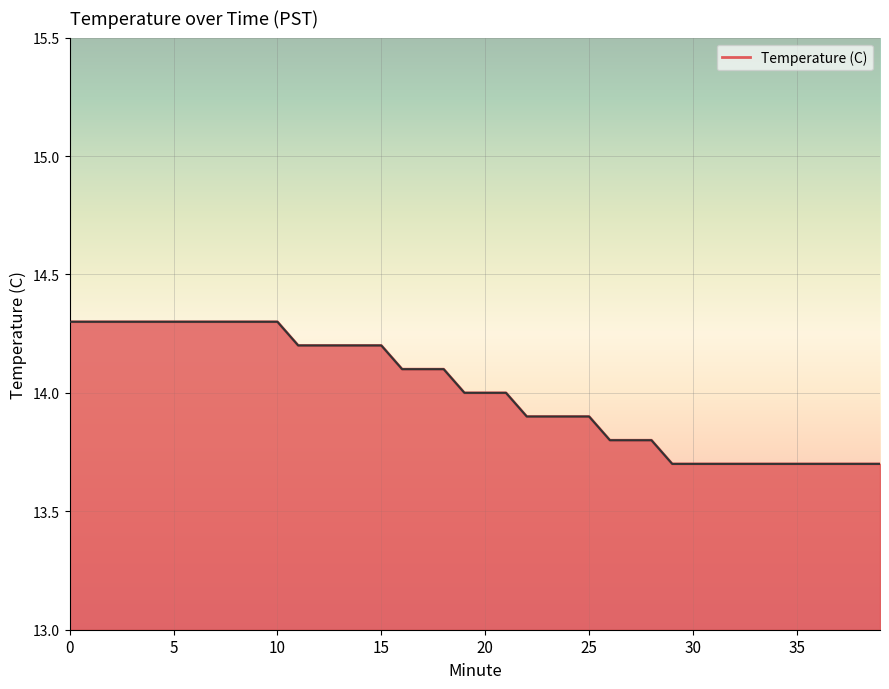

Reading left to right, transcribe all the data shown in this chart.

0=14.3	1=14.3	2=14.3	3=14.3	4=14.3	5=14.3	6=14.3	7=14.3	8=14.3	9=14.3	10=14.3	11=14.2	12=14.2	13=14.2	14=14.2	15=14.2	16=14.1	17=14.1	18=14.1	19=14.0	20=14.0	21=14.0	22=13.9	23=13.9	24=13.9	25=13.9	26=13.8	27=13.8	28=13.8	29=13.7	30=13.7	31=13.7	32=13.7	33=13.7	34=13.7	35=13.7	36=13.7	37=13.7	38=13.7	39=13.7